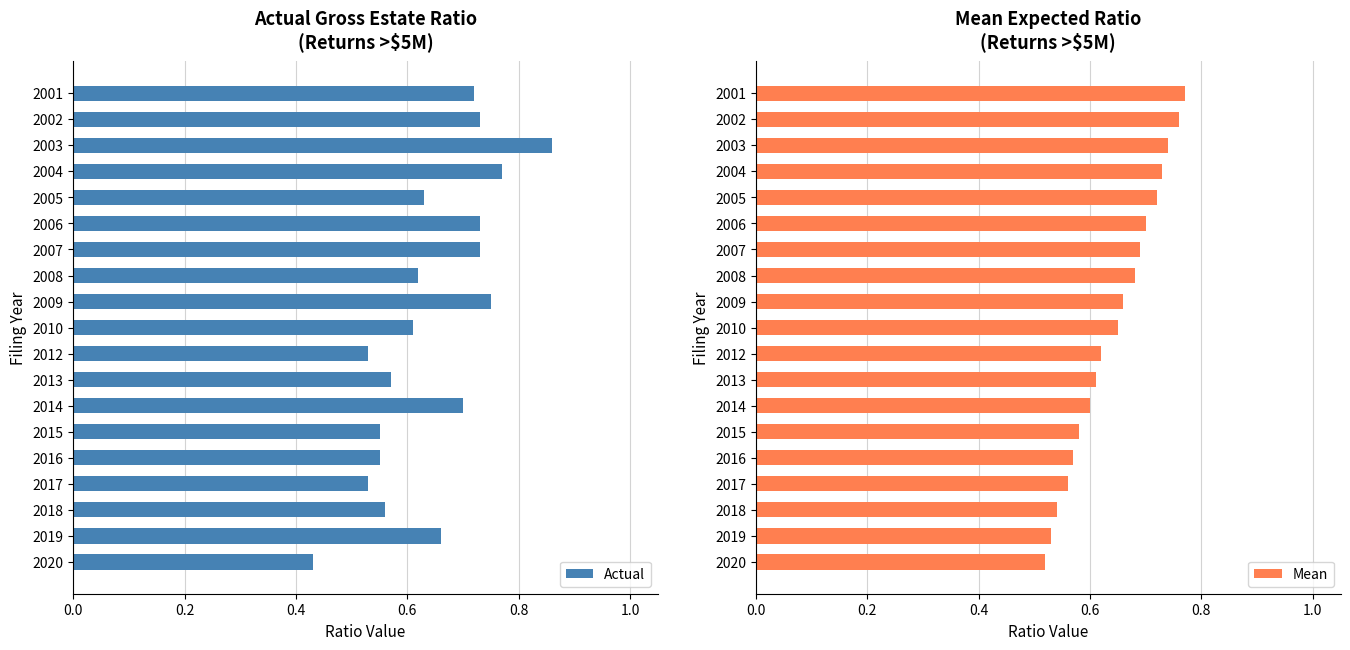

How many Actual values are between 0 and 1?

19